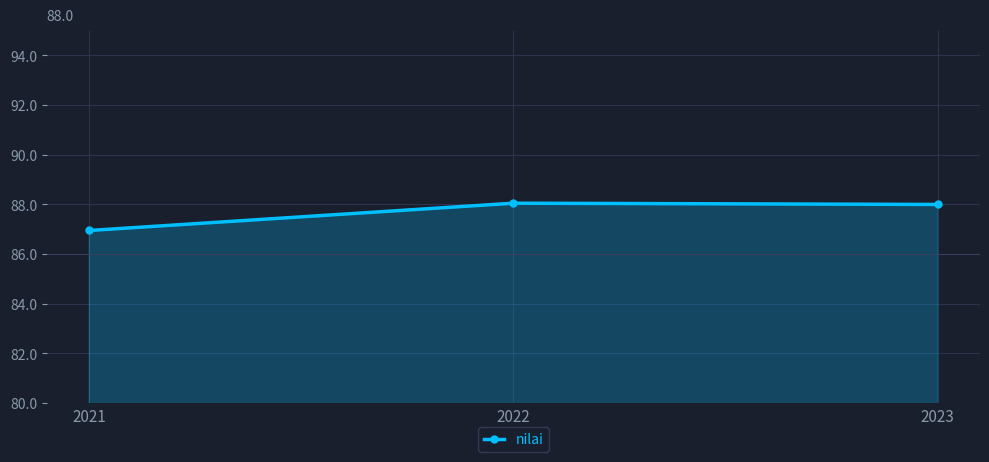

What is the difference between the values at 2022 and 2023?

0.1